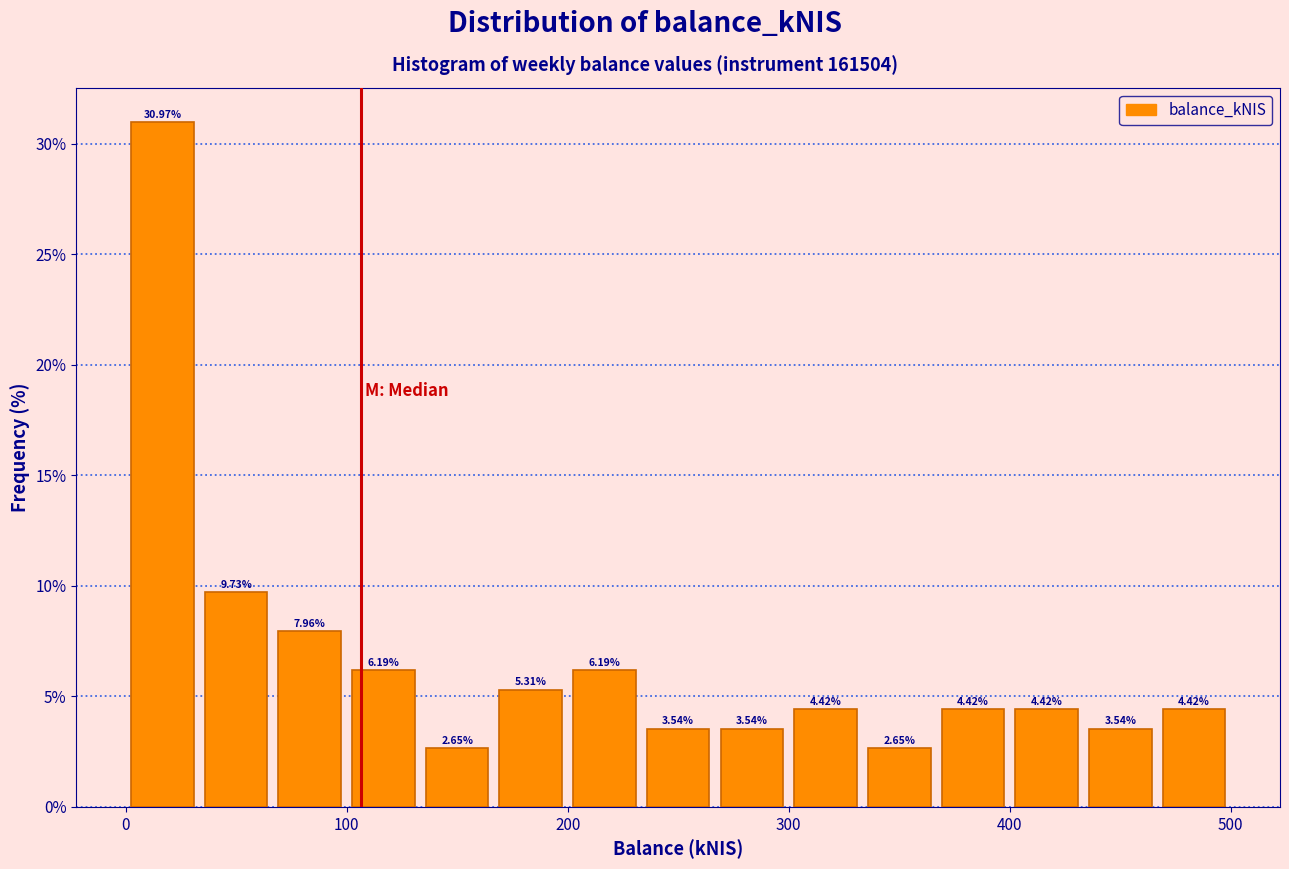

Read against the x-axis, roughly where is the centre of the tallest bar?

20